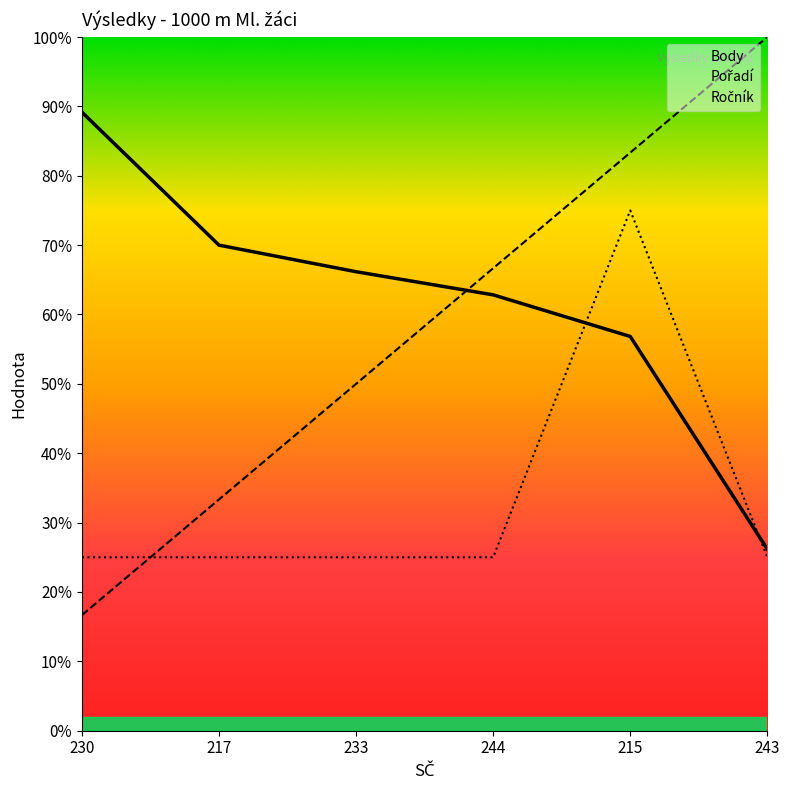

At which label does Body reach its peak?

230